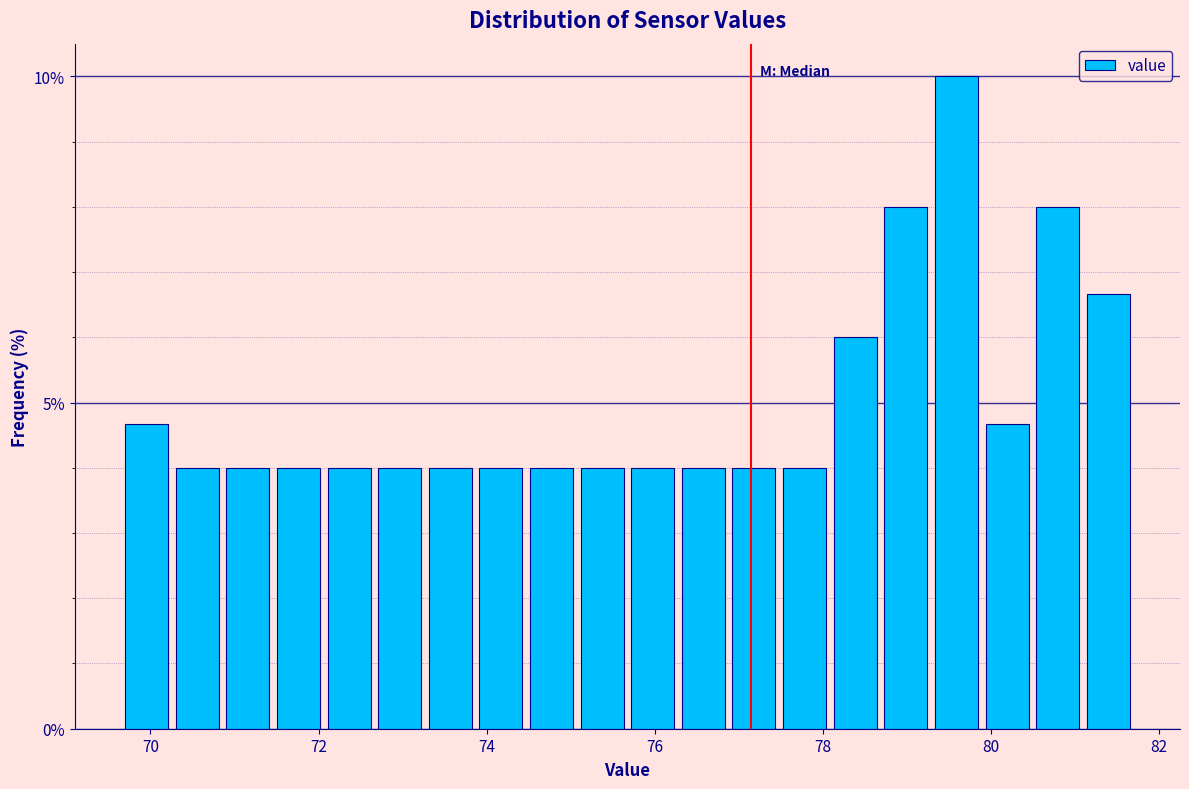

Read against the x-axis, roughly where is the centre of the tallest bar?

79.6